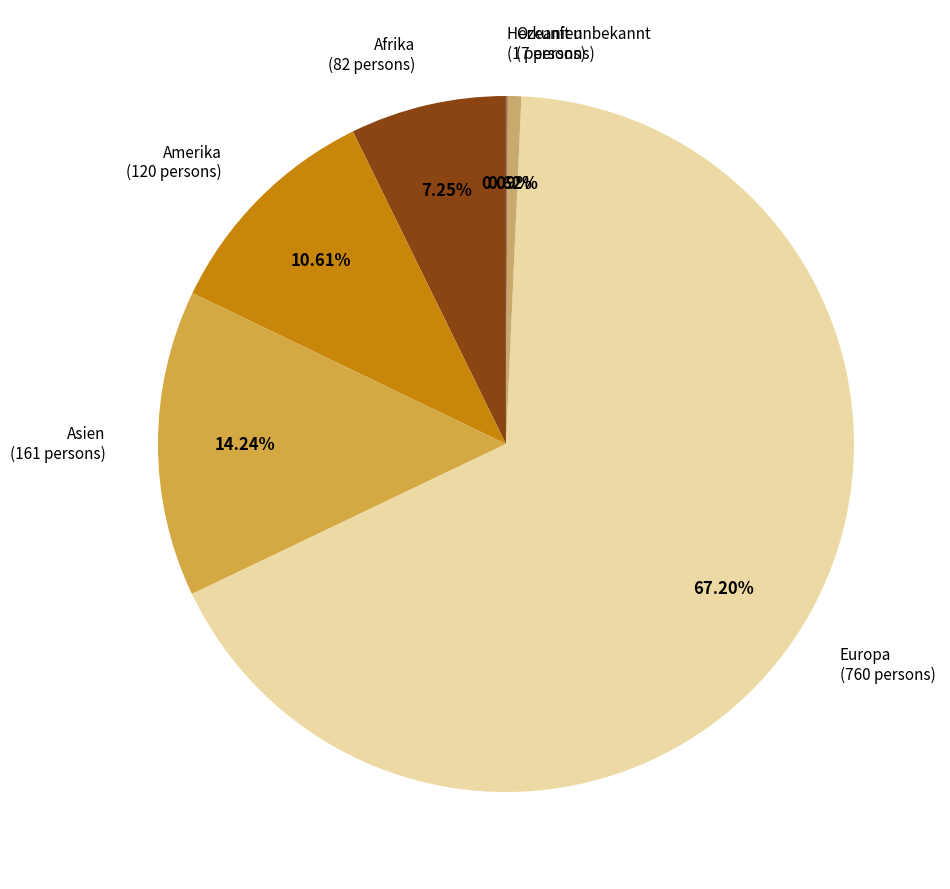

Do Amerika and Ozeanien together represent more than half of the pie?

No